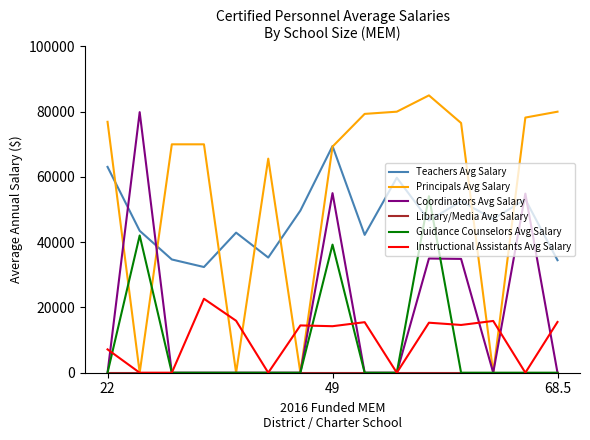

How many intersections are there between Teachers Avg Salary and Guidance Counselors Avg Salary?

2